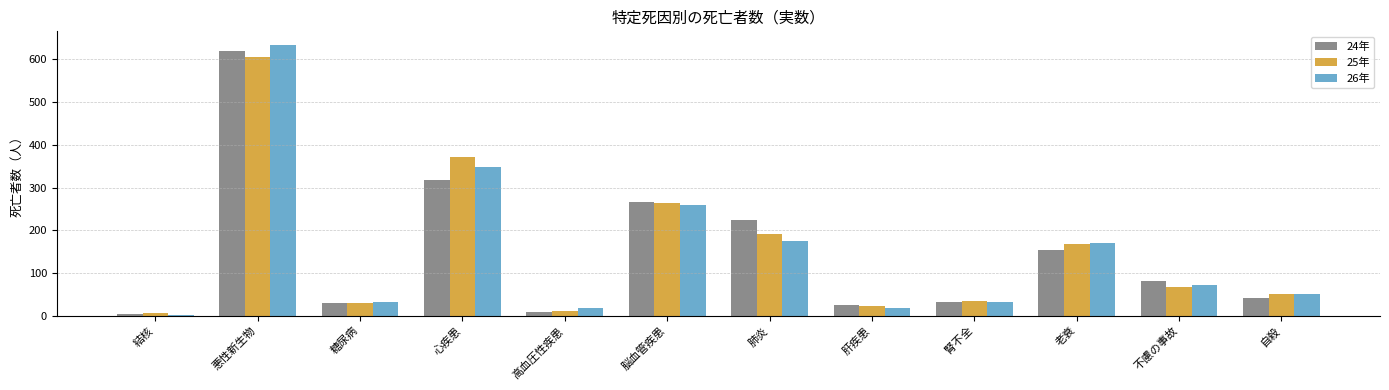

The 25年 series shows 29 at 糖尿病. True or false?

True